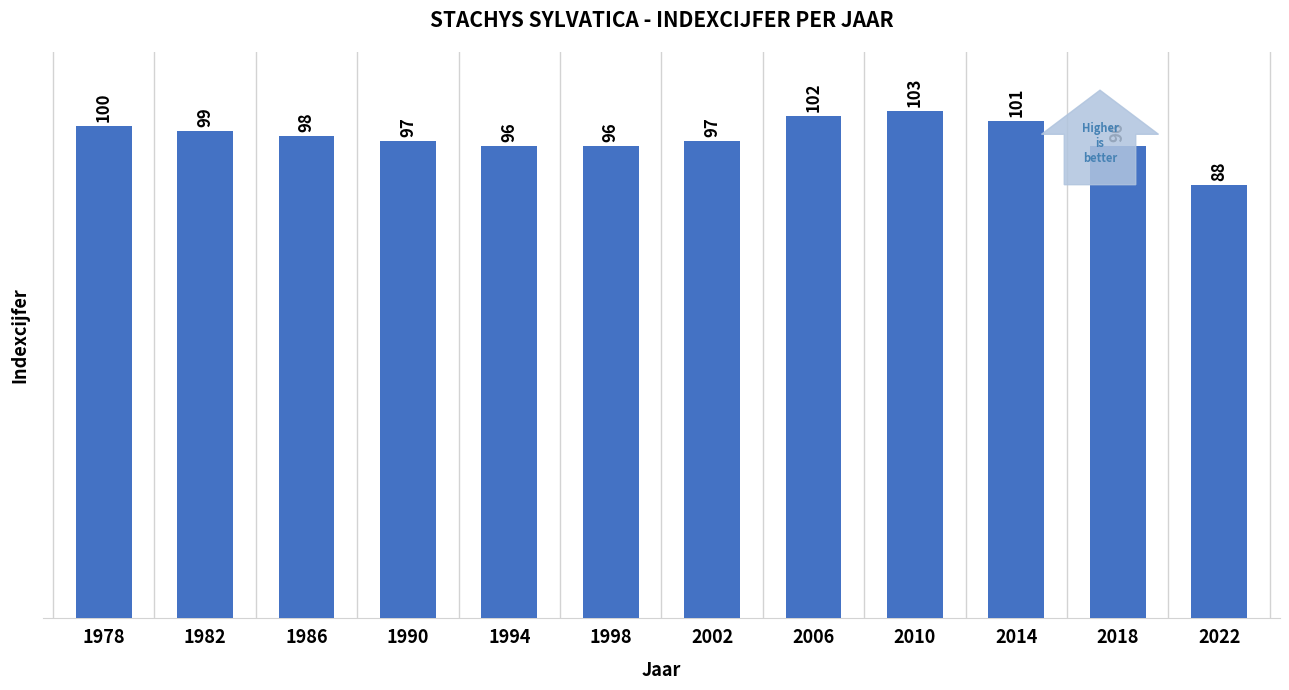

Reading right to left, extract all data points from this chart.

88	96	101	103	102	97	96	96	97	98	99	100